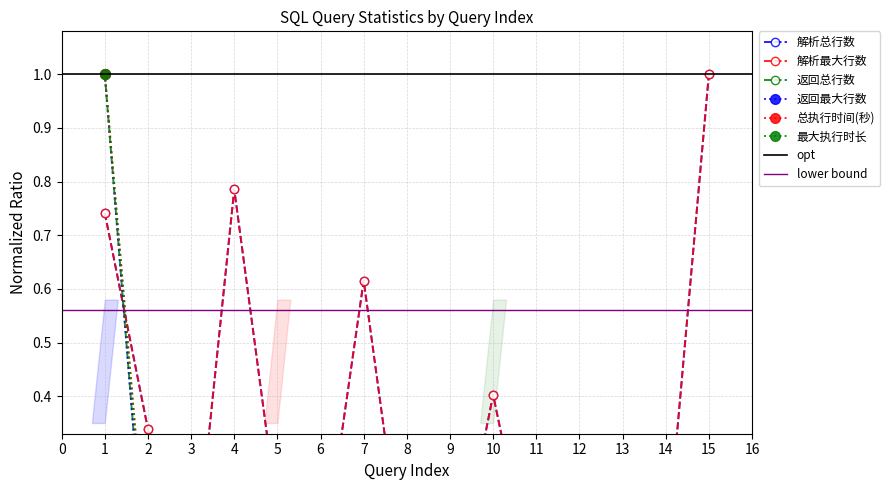

Reading left to right, extract all data points from this chart.

解析总行数: 1=0.7	2=0.3	3=0.0	4=0.8	5=0.2	6=0.1	7=0.6	8=0.0	9=0.0	10=0.4	11=0.0	12=0.1	13=0.1	14=0.1	15=1.0
解析最大行数: 1=0.7	2=0.3	3=0.0	4=0.8	5=0.2	6=0.1	7=0.6	8=0.0	9=0.0	10=0.4	11=0.0	12=0.1	13=0.1	14=0.1	15=1.0
返回总行数: 1=1.0	2=0.0	3=0.0	4=0.0	5=0.0	6=0.0	7=0.0	8=0.0	9=0.0	10=0.1	11=0.0	12=0.0	13=0.0	14=0.0	15=0.0
返回最大行数: 1=1.0	2=0.0	3=0.0	4=0.0	5=0.0	6=0.0	7=0.0	8=0.0	9=0.0	10=0.1	11=0.0	12=0.0	13=0.0	14=0.0	15=0.0
总执行时间(秒): 1=1.0	2=0.1	3=0.0	4=0.1	5=0.0	6=0.0	7=0.0	8=0.0	9=0.1	10=0.1	11=0.0	12=0.0	13=0.1	14=0.0	15=0.0
最大执行时长: 1=1.0	2=0.1	3=0.0	4=0.1	5=0.0	6=0.0	7=0.0	8=0.0	9=0.1	10=0.1	11=0.0	12=0.0	13=0.1	14=0.0	15=0.0